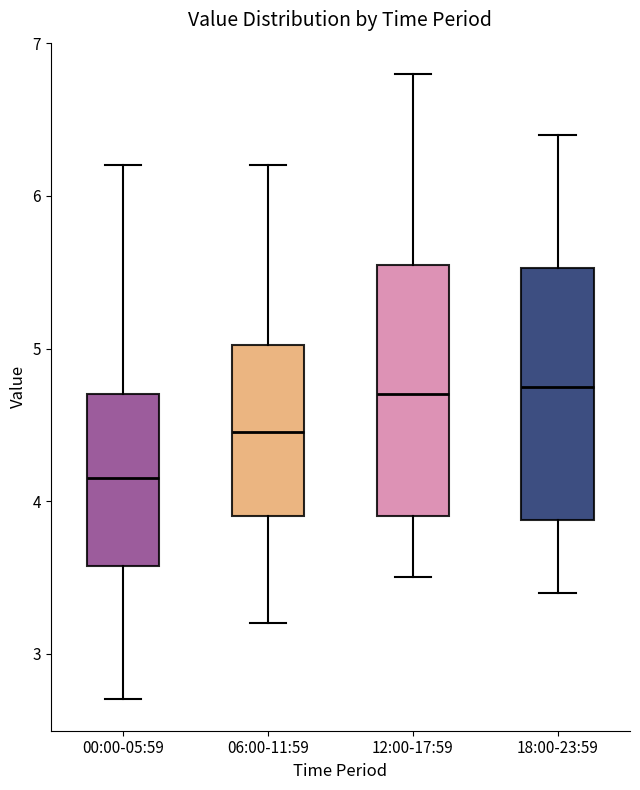

Reading left to right, transcribe this box plot: for each box, give where its median line is, the range the box spans, and where its two whiskers end, as read against the y-axis. The values are not printed on the chart, so give them approximately, as read against the axis.

00:00-05:59: median 4.2, box 3.6 to 4.7, whiskers 2.7 to 6.2
06:00-11:59: median 4.5, box 3.9 to 5.0, whiskers 3.2 to 6.2
12:00-17:59: median 4.7, box 3.9 to 5.6, whiskers 3.5 to 6.8
18:00-23:59: median 4.8, box 3.9 to 5.5, whiskers 3.4 to 6.4